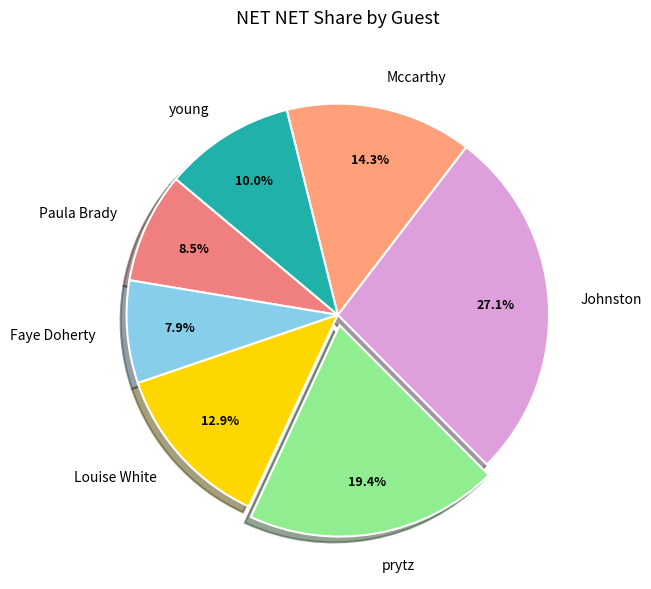

What is the ratio of the value at Mccarthy to the value at young?

1.4